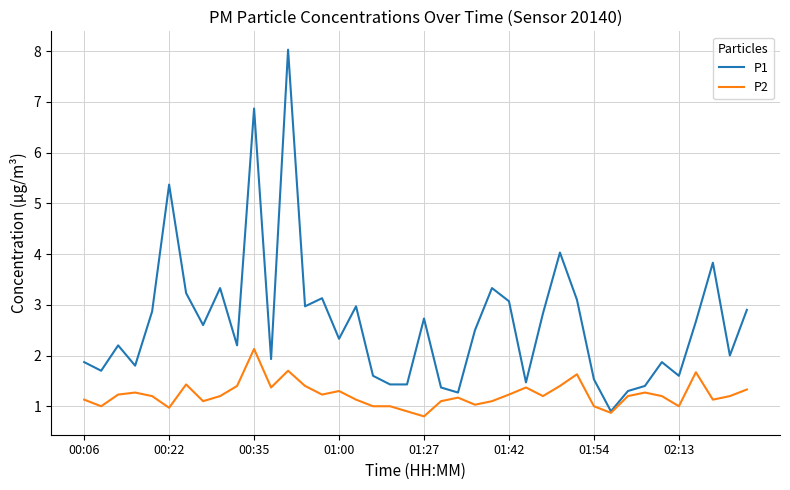

What are all the series names shown in the legend?

P1, P2